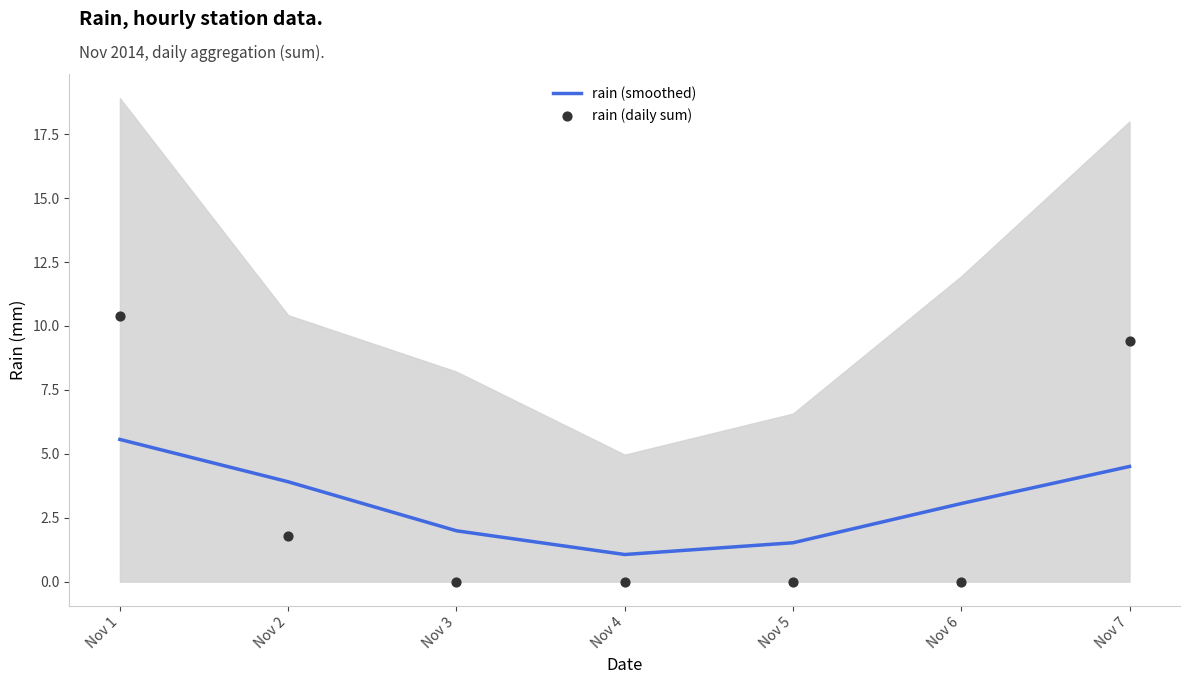

Which series has the largest total across all categories?

rain (smoothed)